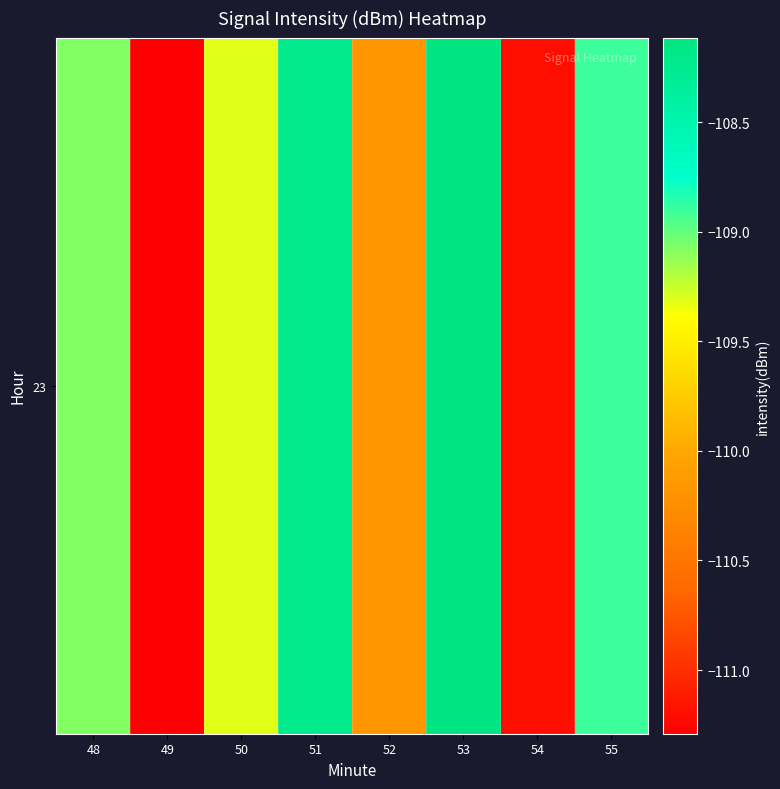

What is the sum of the values at 55 and 50?

-218.2